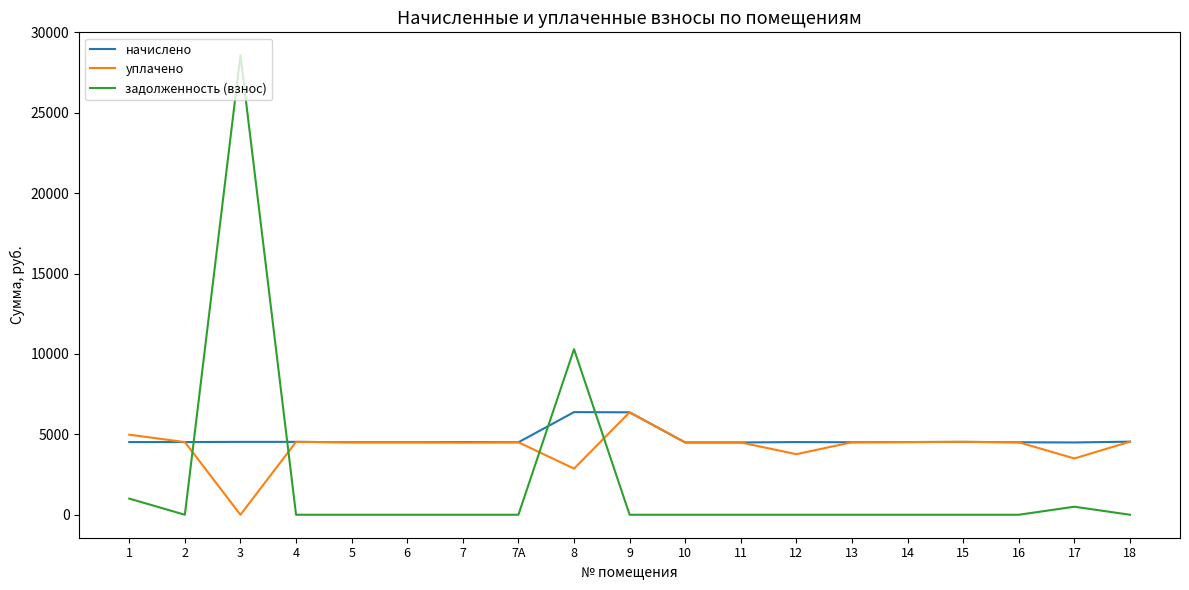

How many times do задолженность (взнос) and уплачено cross each other?

4